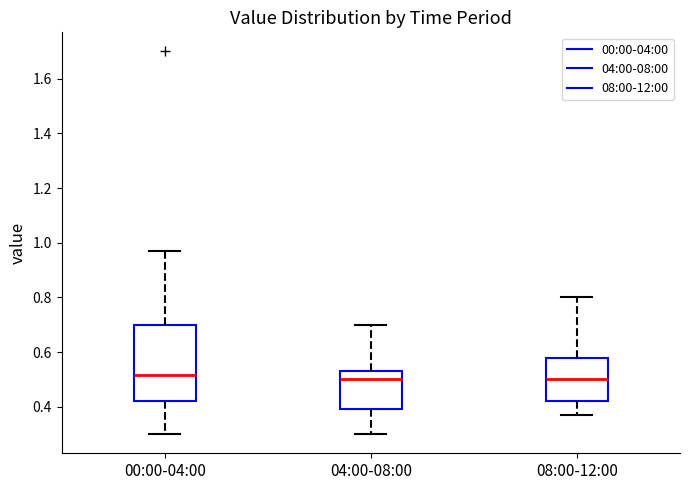

Where is the lower edge of the box for 00:00-04:00 on the y-axis? The values are not printed on the chart, so give them approximately, as read against the axis.

0.42